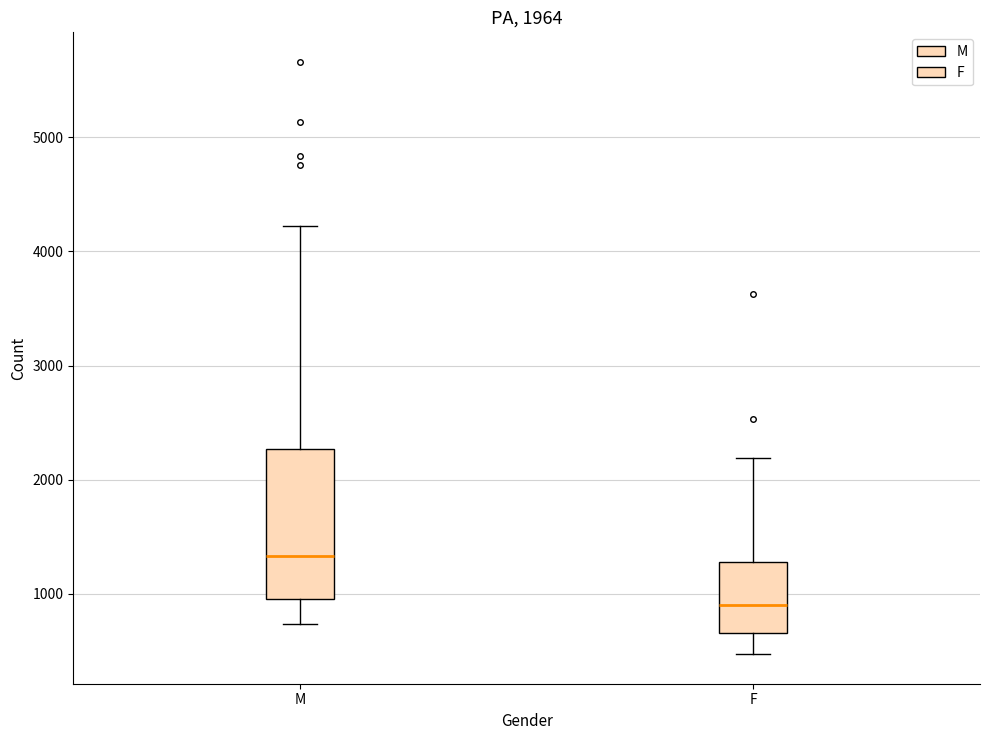

Where does the lower whisker of the box for F end on the y-axis? The values are not printed on the chart, so give them approximately, as read against the axis.

500